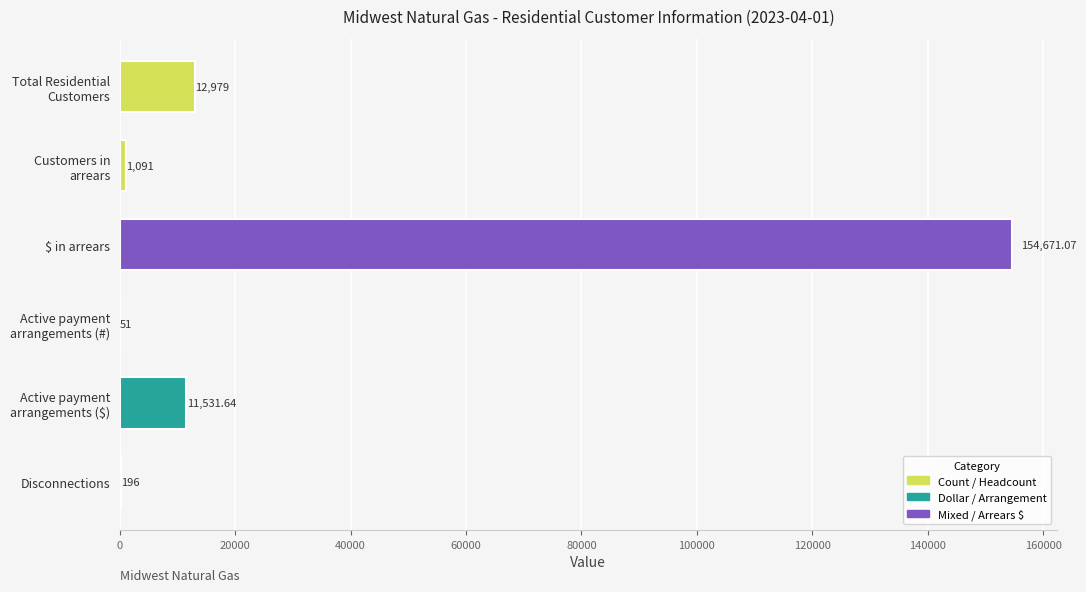

Are the bars horizontal?

Yes